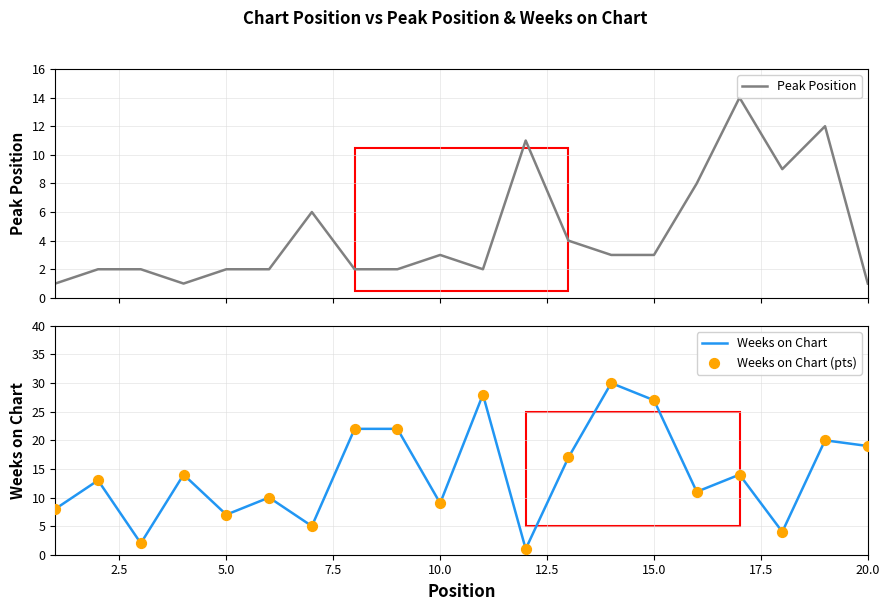

The value of Weeks on Chart at 20.0 is 27. True or false?

False